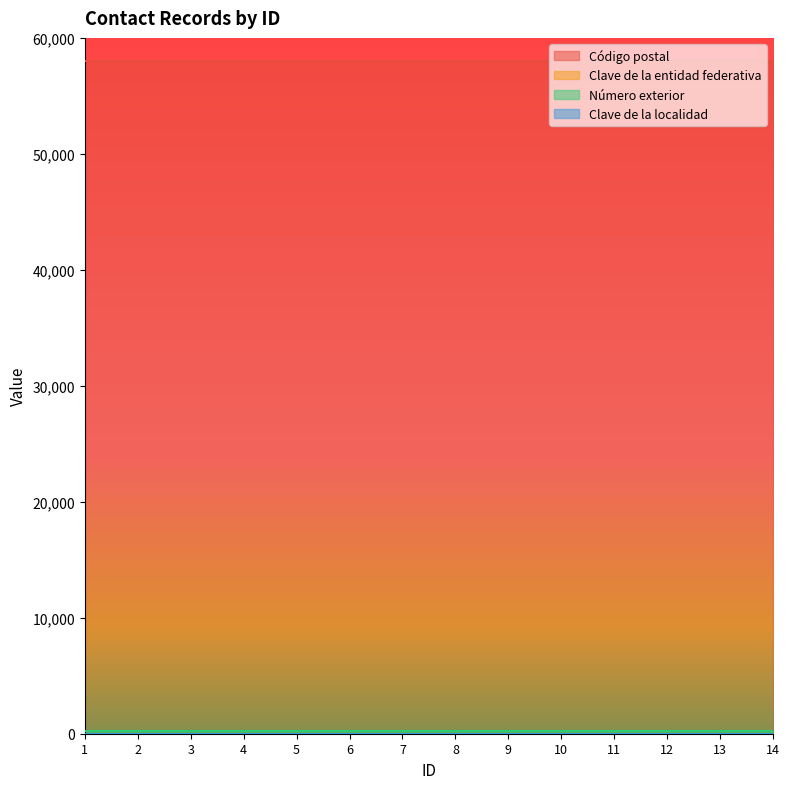

What is the value of the Código postal point at the 8th from the left?

58050